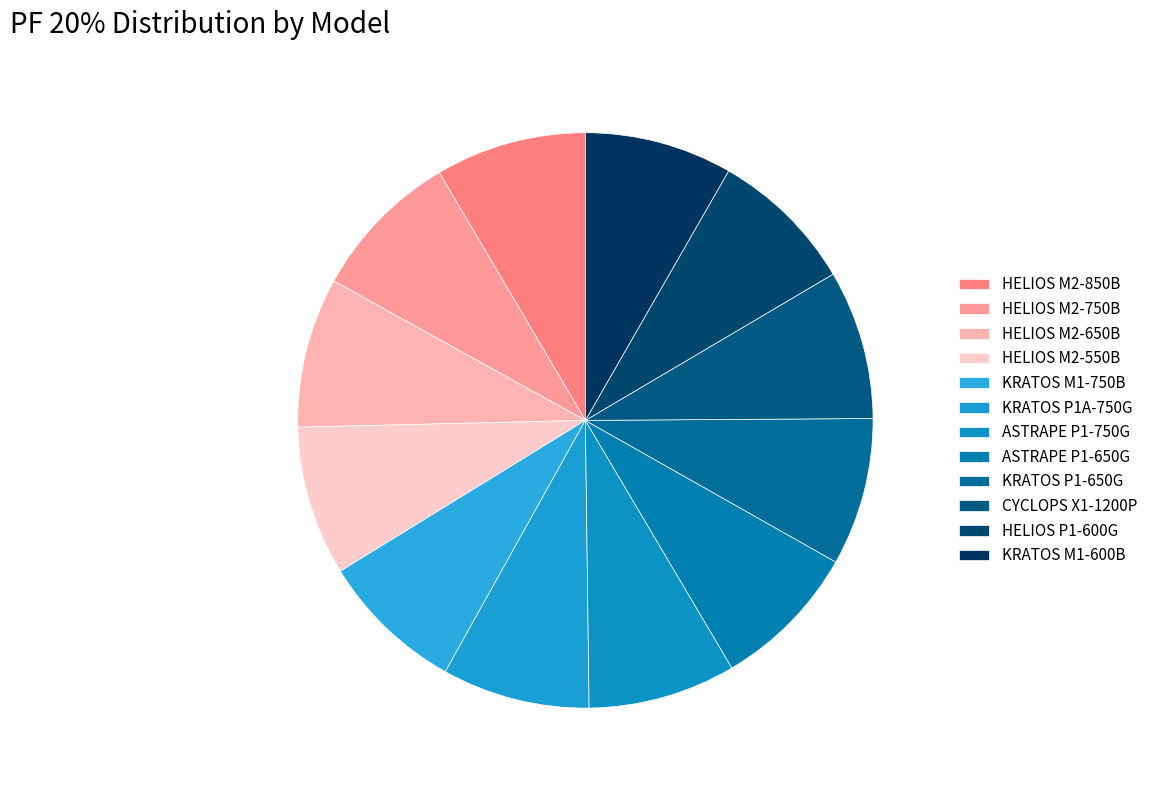

Which has a higher value, KRATOS M1-600B or HELIOS M2-850B?

HELIOS M2-850B